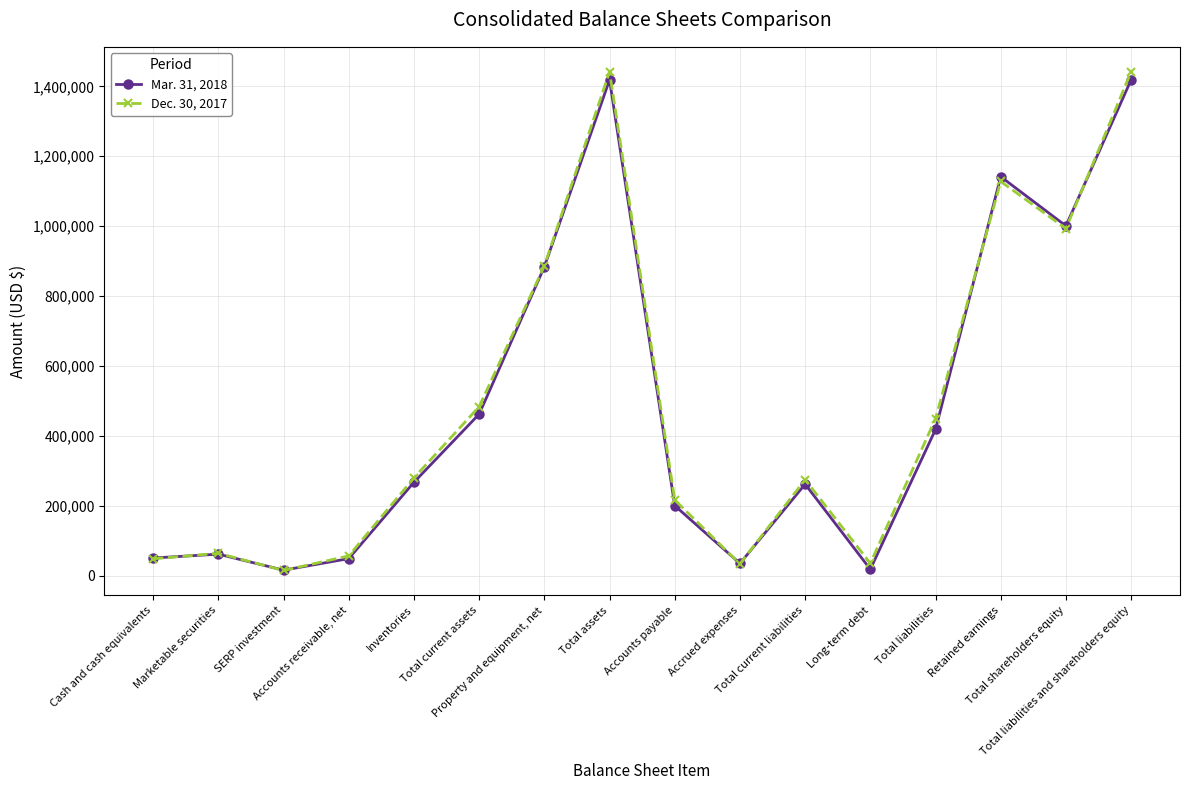

At how many categories does at least one series exceed 299859?

7